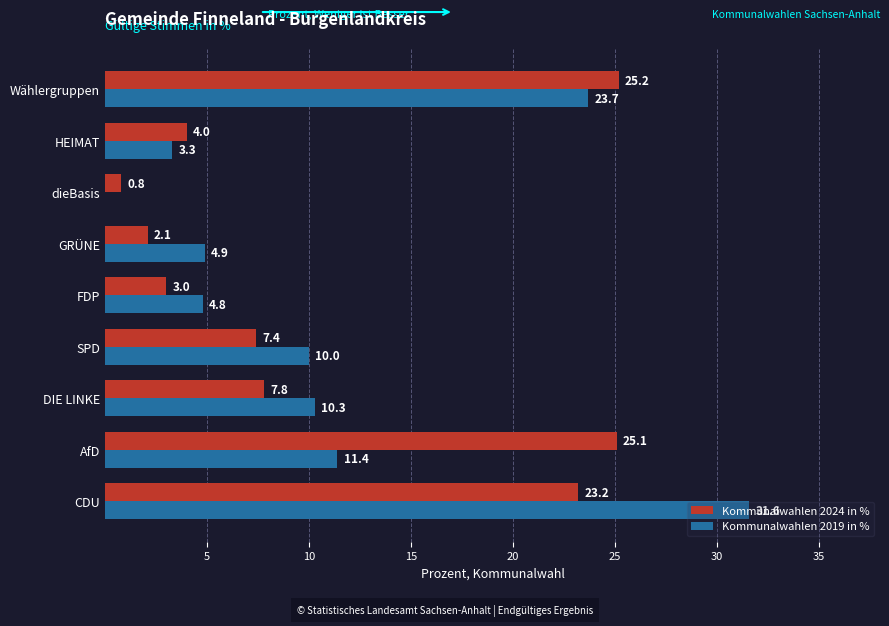

Count the number of categories in the chart.

9